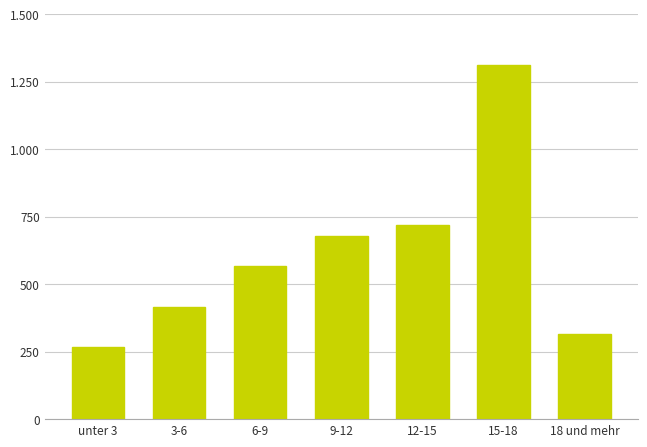

The value at 15-18 is 277. True or false?

False